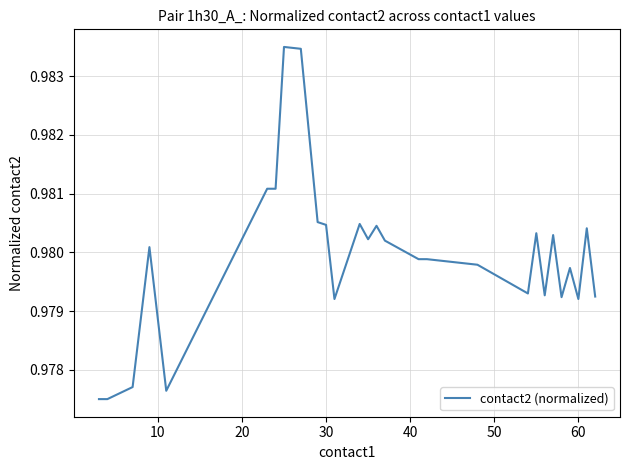

Does the chart display data point markers on the line(s)?

No